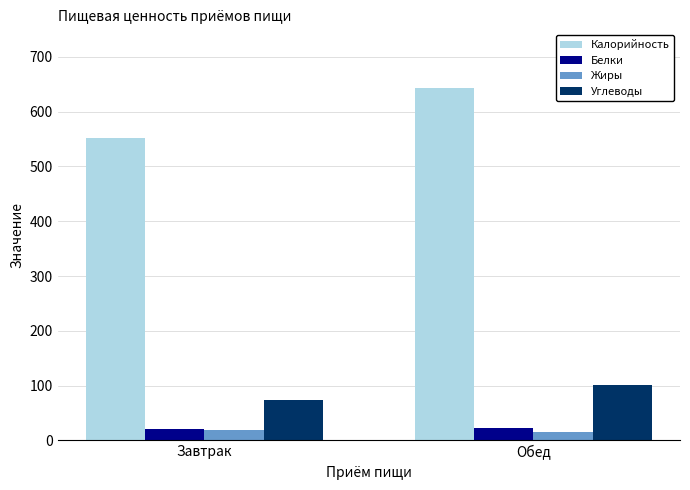

What is the spread (max minus min) of values at Завтрак?

532.4